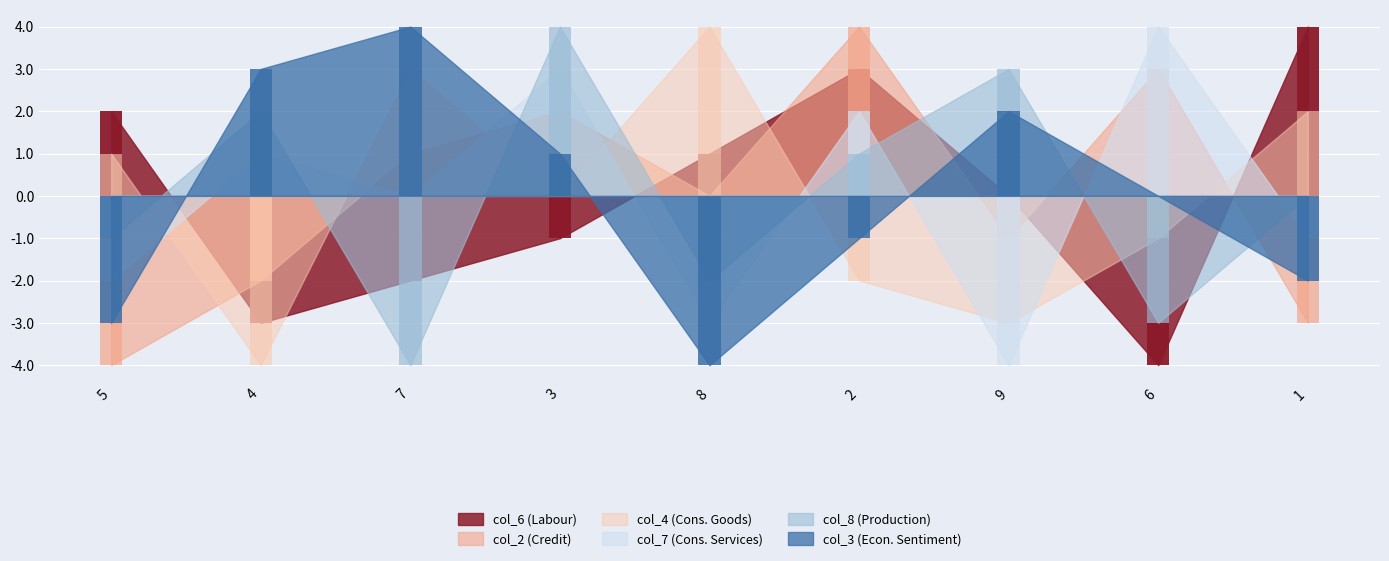

What position from the right is 9?

3